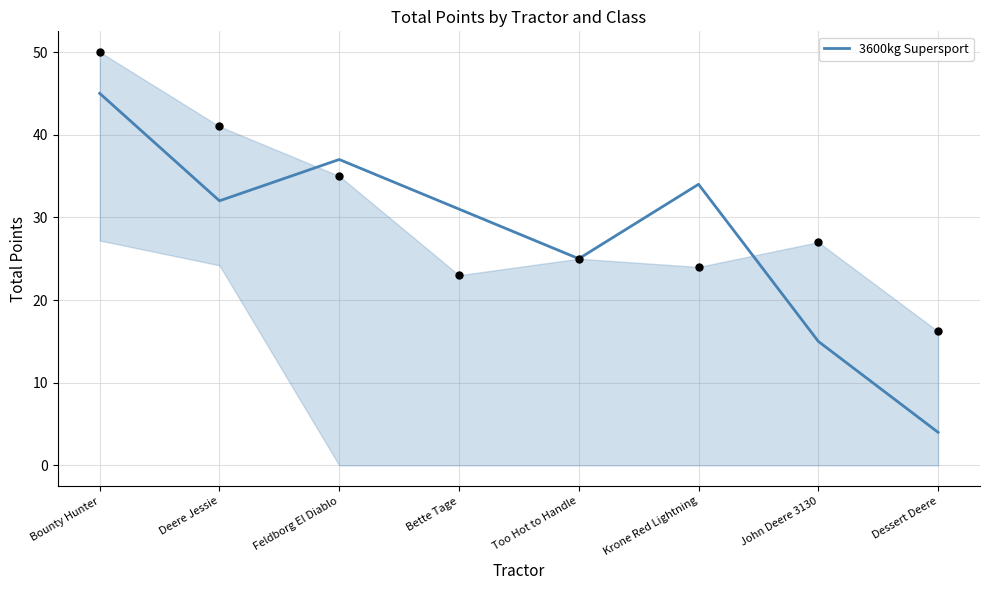

Which has a higher value, Bounty Hunter or Too Hot to Handle?

Bounty Hunter